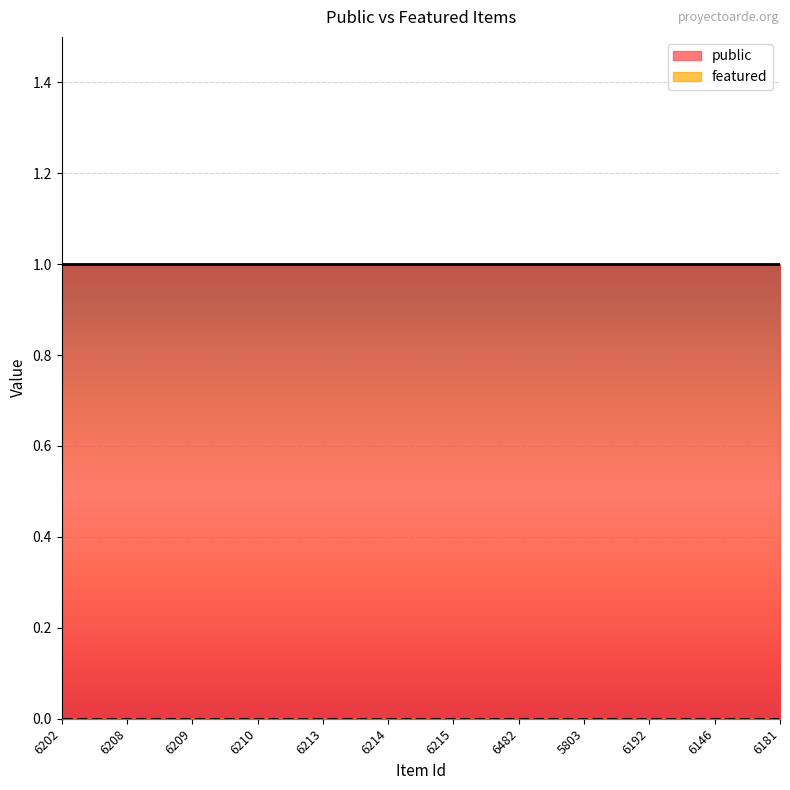

At which category is the sum across all series the highest?

6202